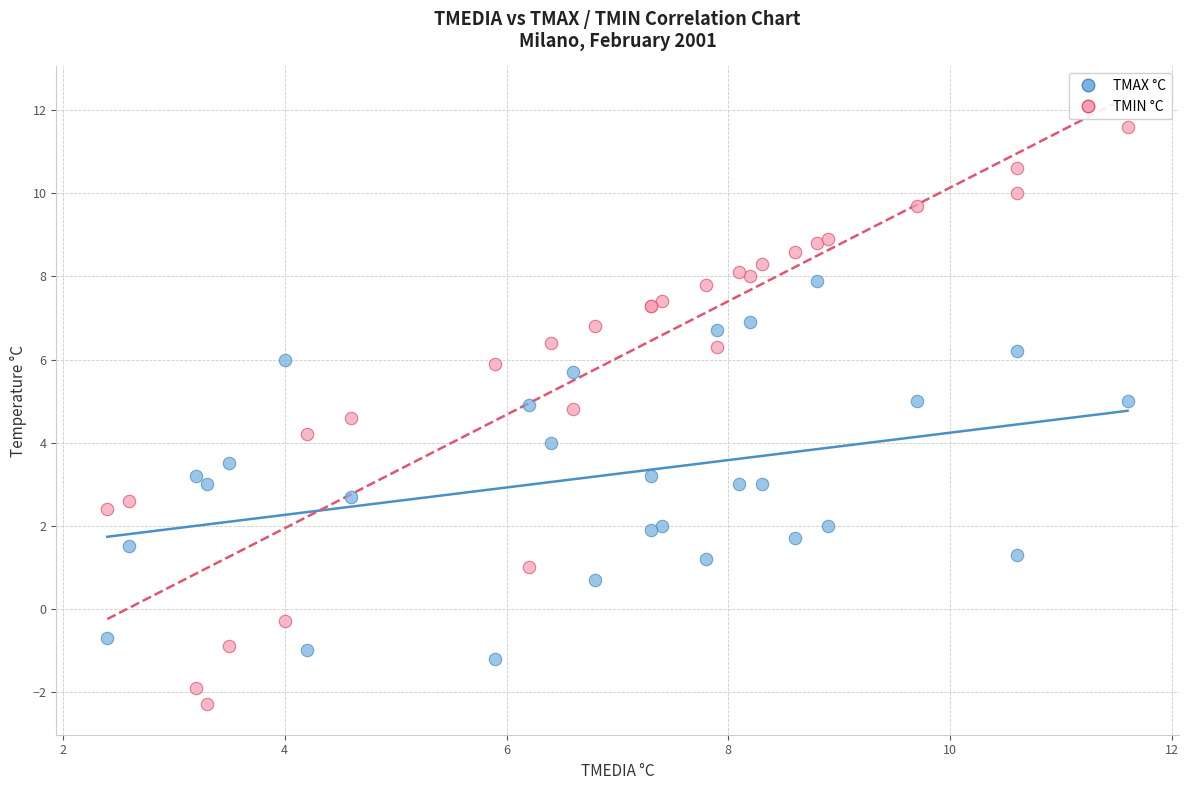

Which series reaches the minimum Y coordinate?

TMIN °C